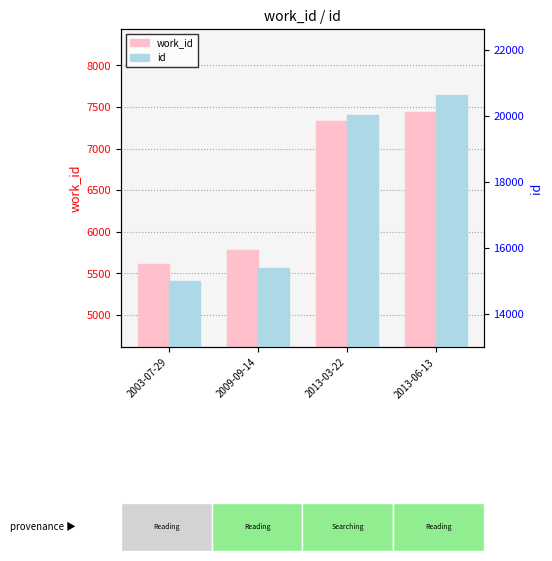

True or false: work_id has a value of 5775 at 2009-09-14.

True